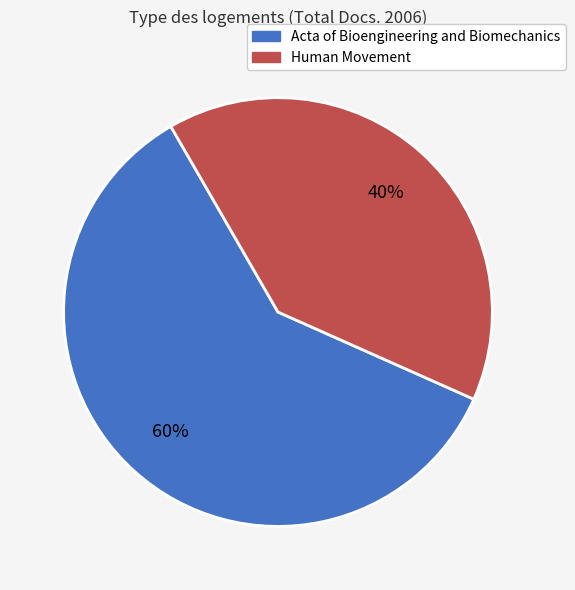

Which category has the smallest portion of the pie?

Human Movement